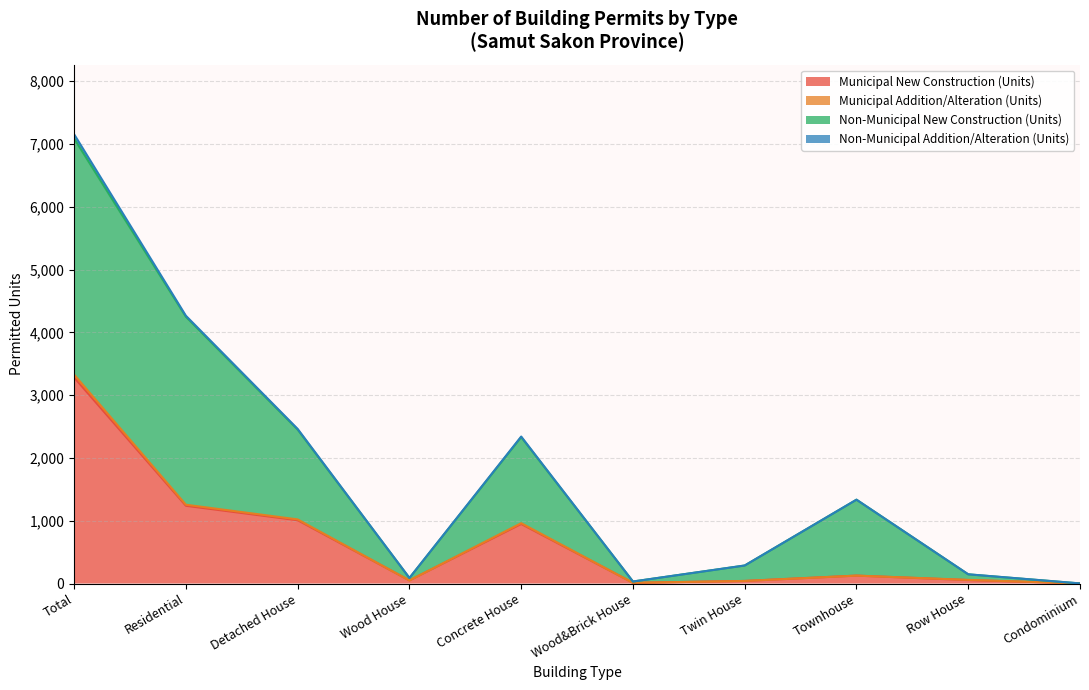

At how many categories does at least one series exceed 6221?

1